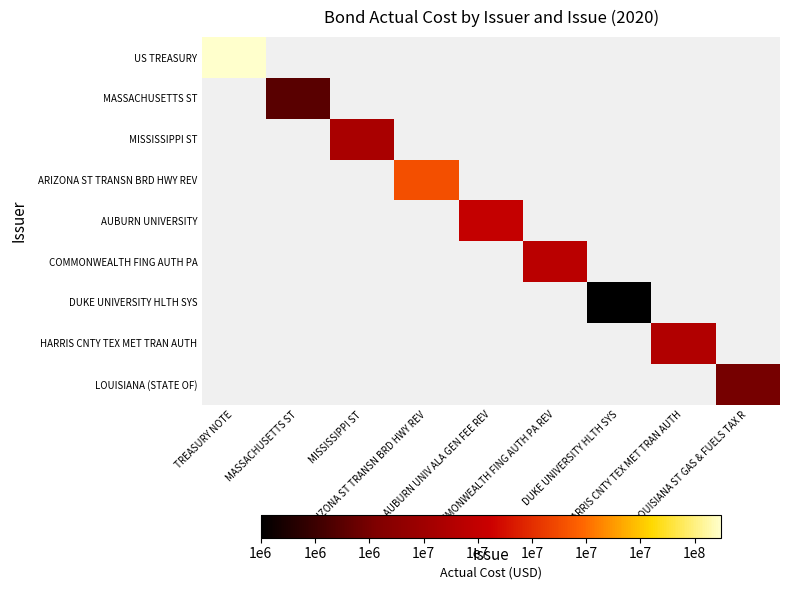

Between LOUISIANA ST GAS & FUELS TAX R and ARIZONA ST TRANSN BRD HWY REV, which is larger?

ARIZONA ST TRANSN BRD HWY REV